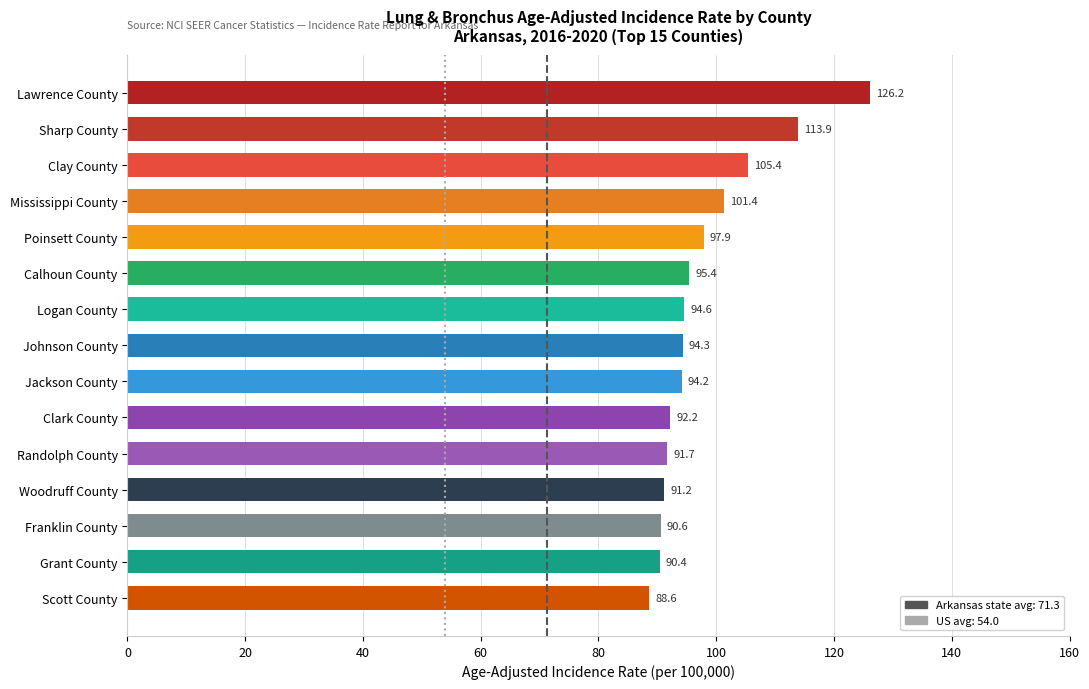

What is the sum of the values at Lawrence County and Logan County?

220.8